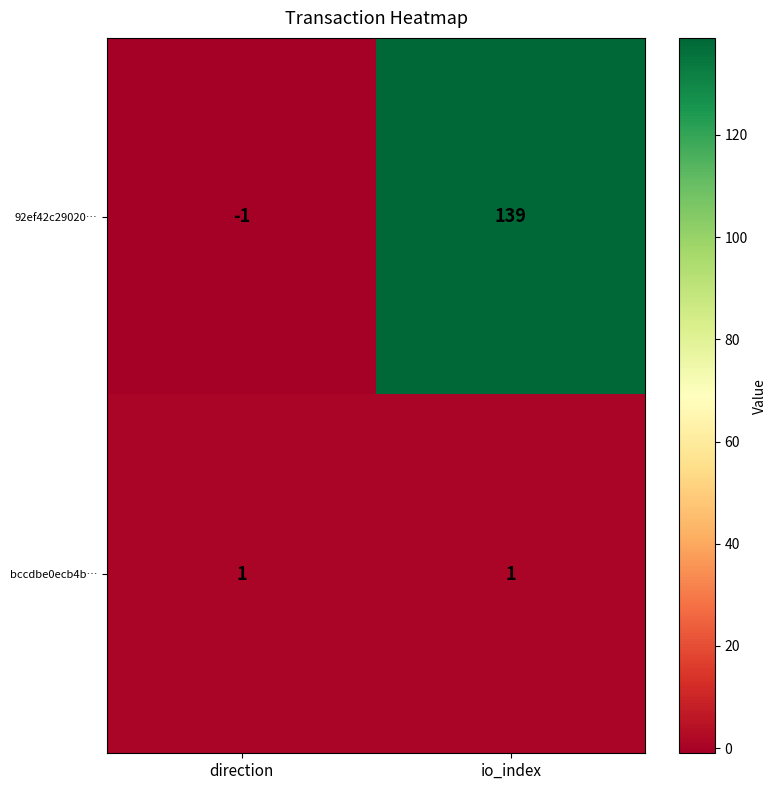

How many data points does each series have?

2